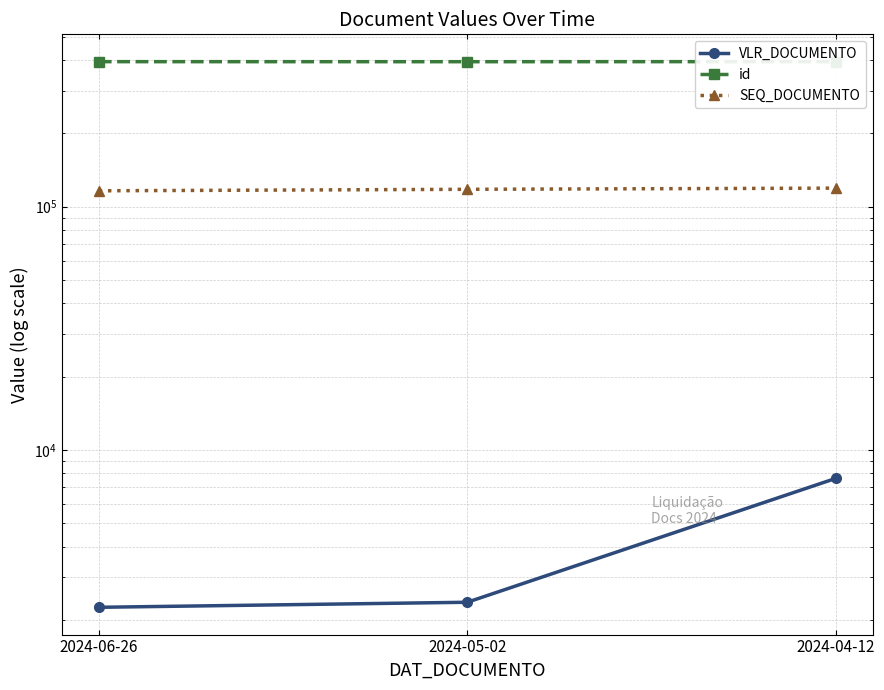

What is the label of the 3rd point from the left?

2024-04-12